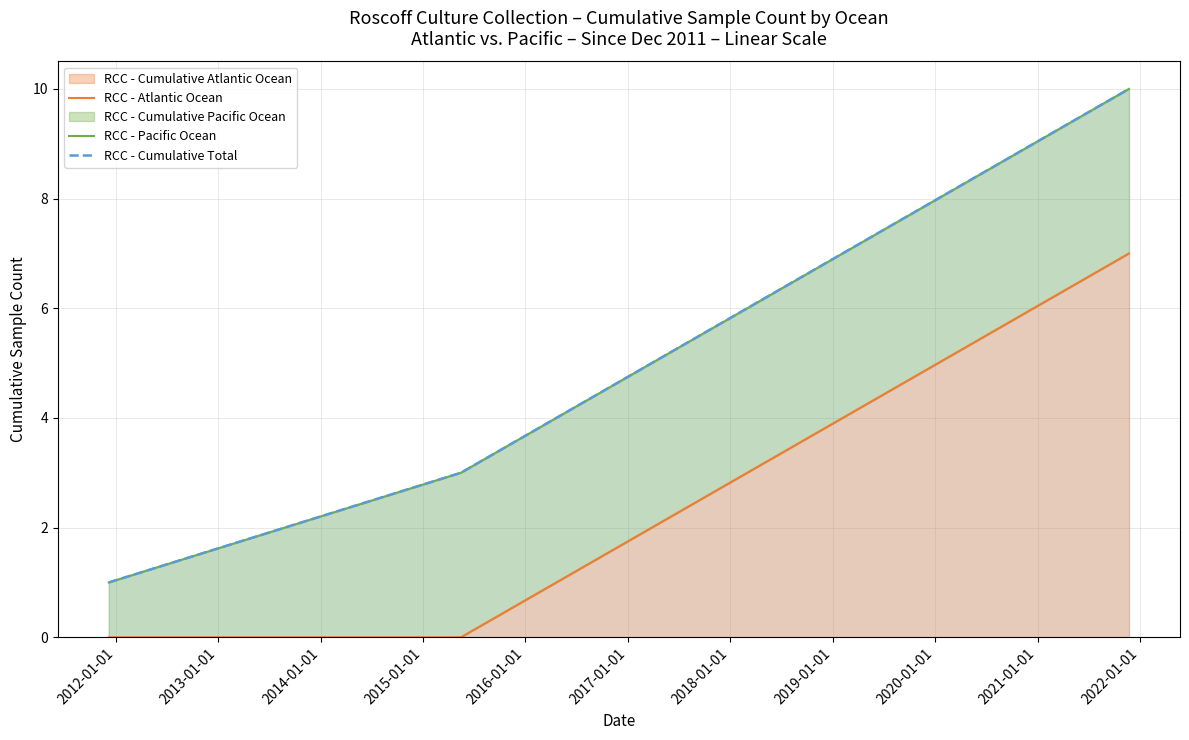

Is the value of RCC - Cumulative Total at 2012-01-01 greater than the value of RCC - Atlantic Ocean at 2013-01-01?

No